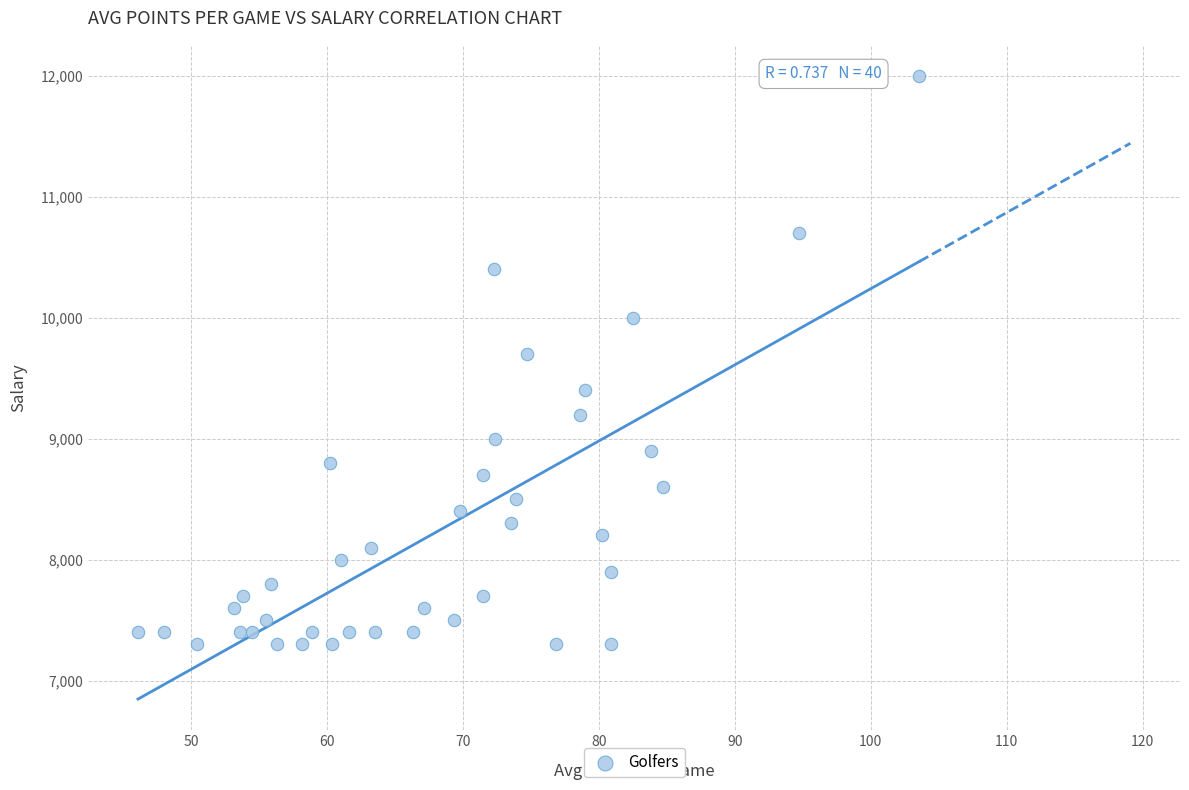

What is the range of Y values (max minus min)?

4700